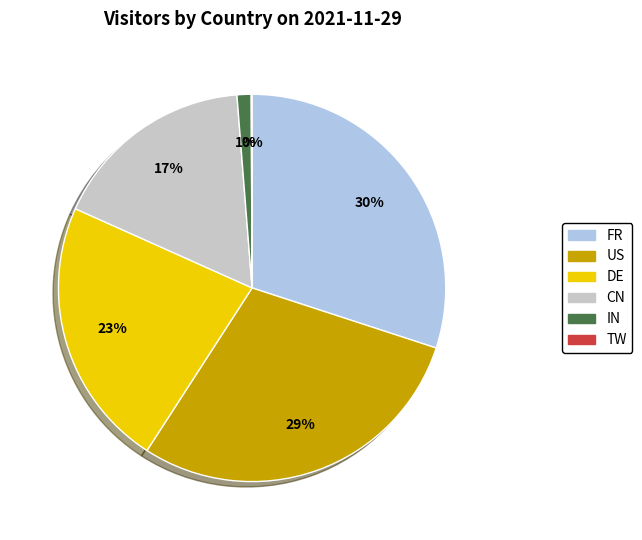

To the nearest percent, what is the average slice percentage?

17%